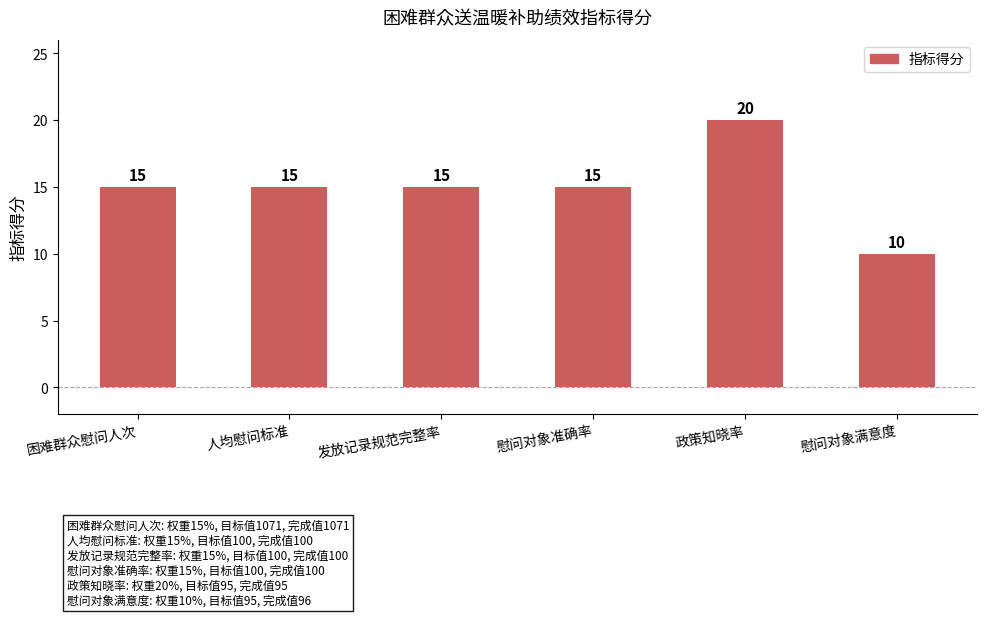

Reading right to left, list all the values displayed in this chart.

慰问对象满意度=10	政策知晓率=20	慰问对象准确率=15	发放记录规范完整率=15	人均慰问标准=15	困难群众慰问人次=15